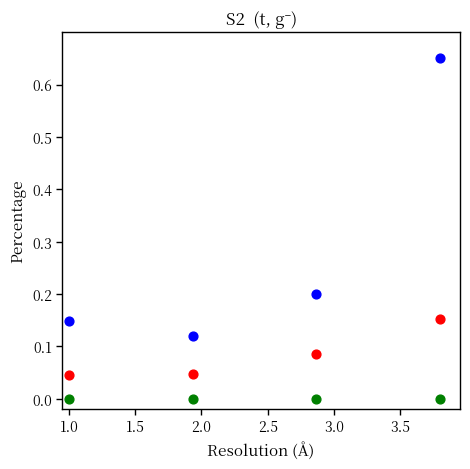

Across all data points, what is the range of X values (max minus min)?

2.8